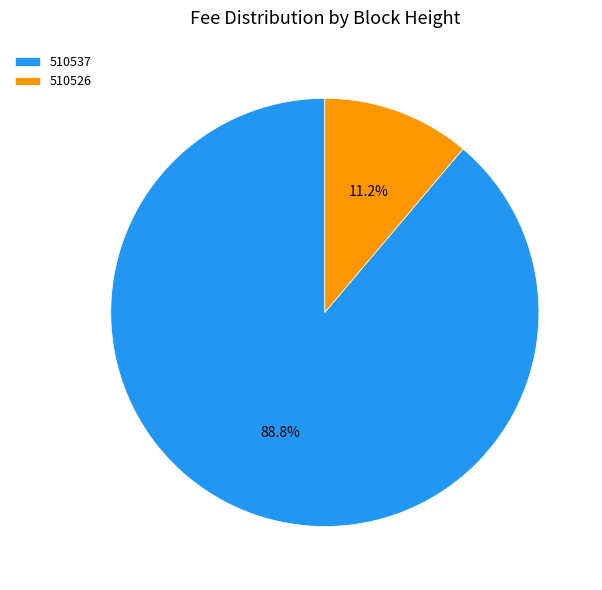

Does 510526 account for over 50% of the chart?

No